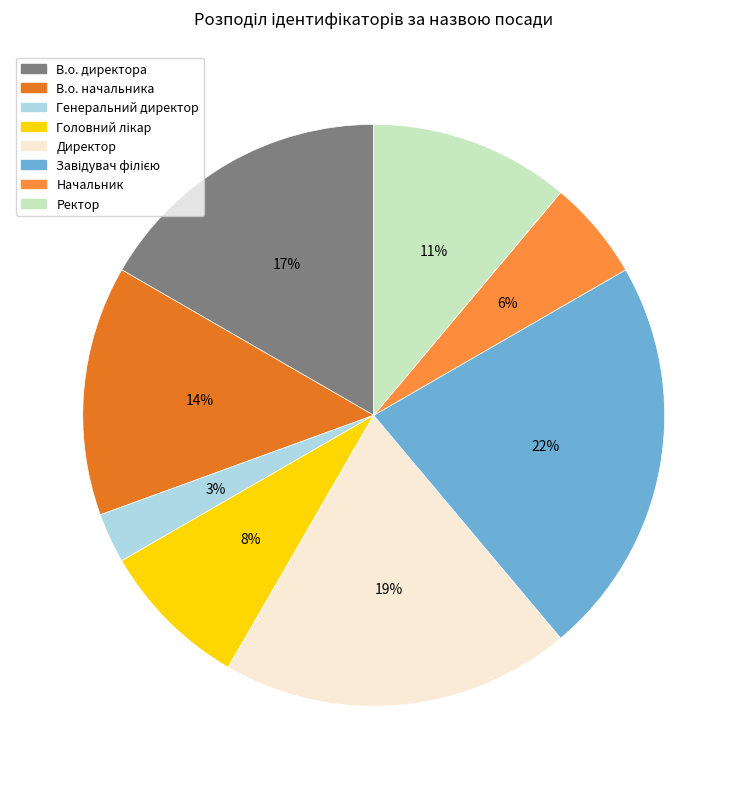

Count the number of slices in the pie.

8